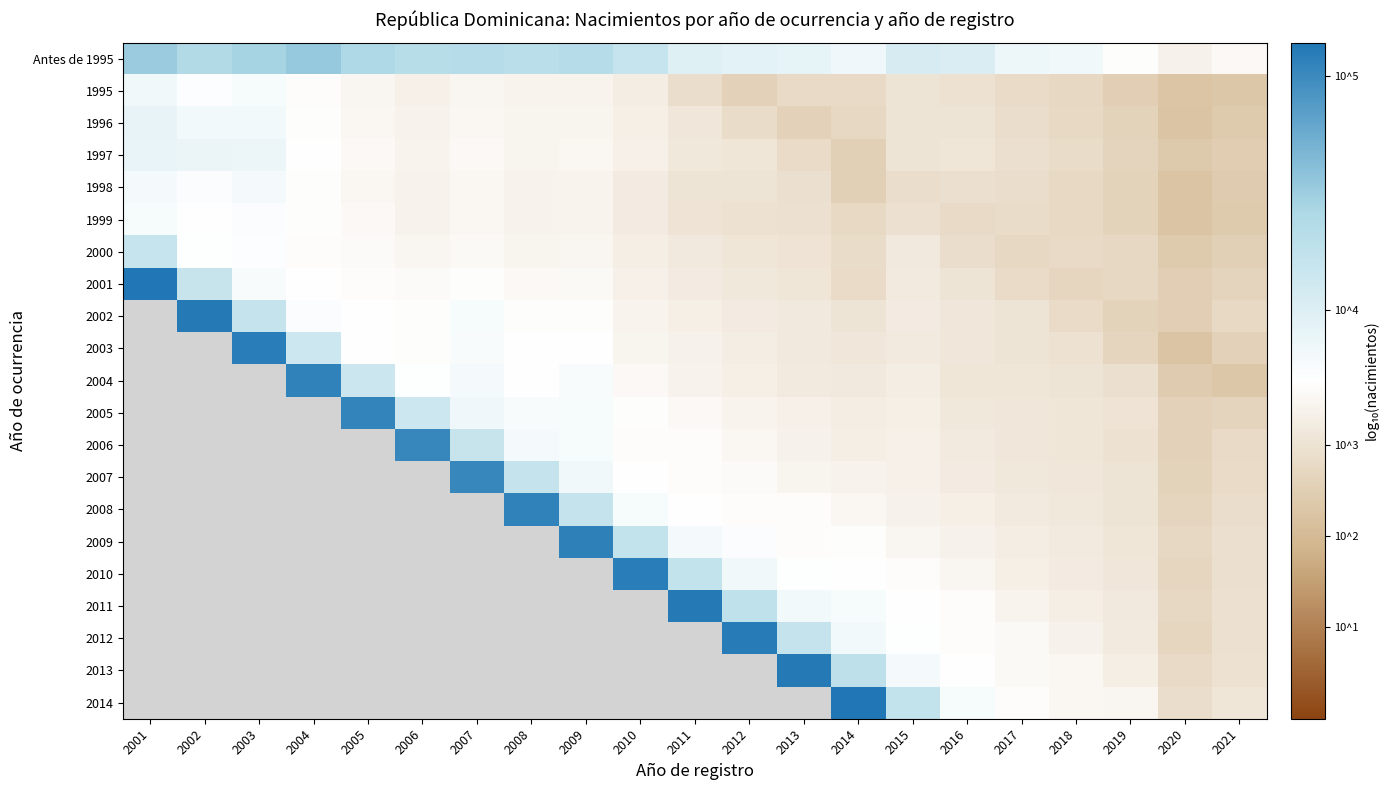

What value does the Antes de 1995 series have at 2002?

4.4